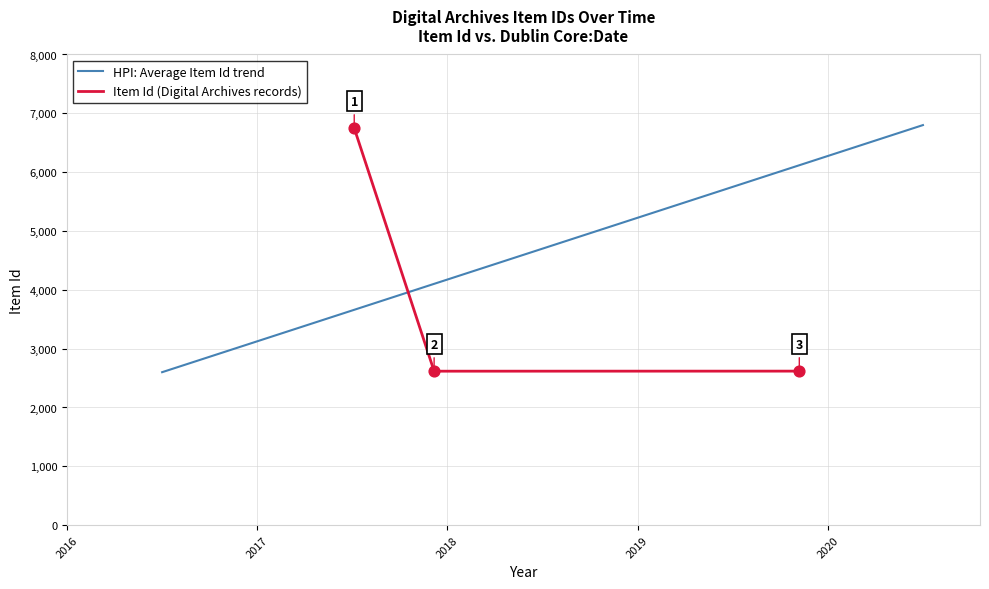

Which has a higher value, 2017-07-05 or 2019-11-08?

2019-11-08